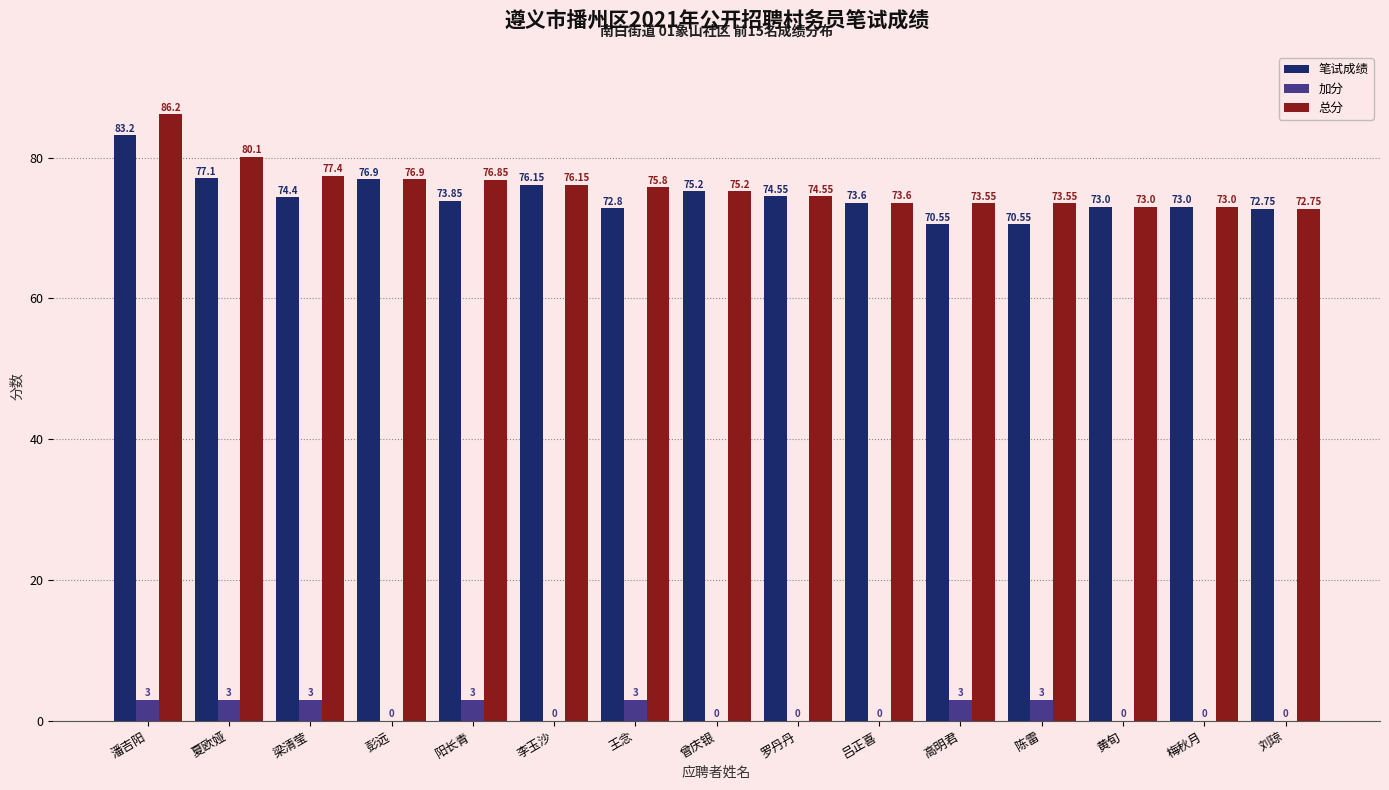

At which label is 总分 closest to 79?

夏欧娅